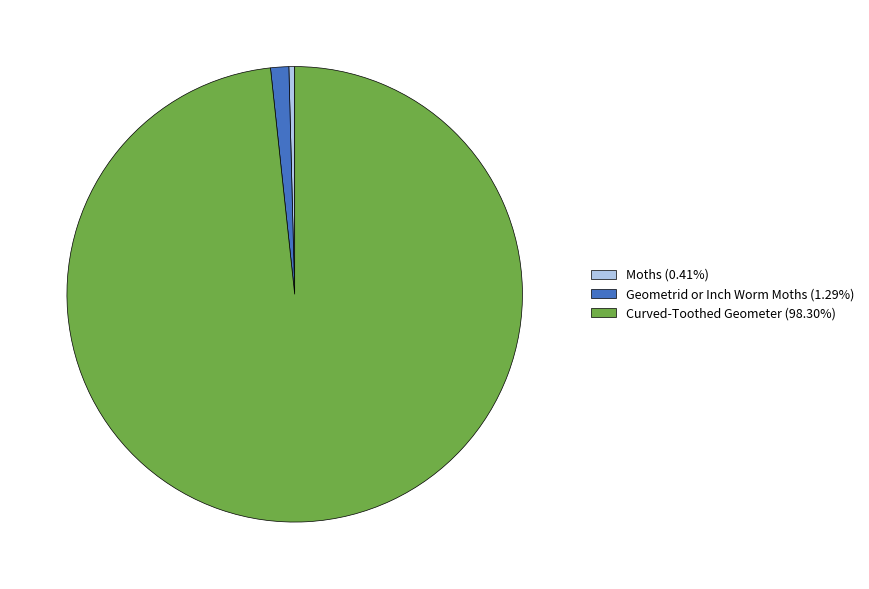

Does Geometrid or Inch Worm Moths account for over 50% of the chart?

No